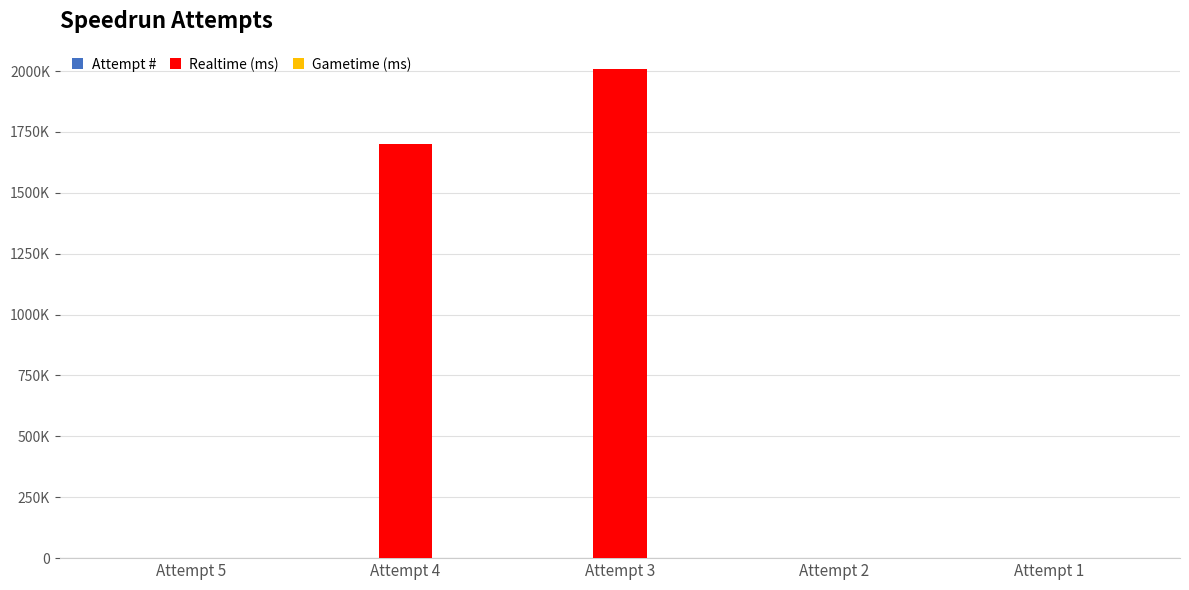

Reading left to right, extract all data points from this chart.

Attempt #: Attempt 5=5	Attempt 4=4	Attempt 3=3	Attempt 2=2	Attempt 1=1
Realtime (ms): Attempt 5=0	Attempt 4=1701272	Attempt 3=2008060	Attempt 2=0	Attempt 1=0
Gametime (ms): Attempt 5=0	Attempt 4=0	Attempt 3=0	Attempt 2=0	Attempt 1=0